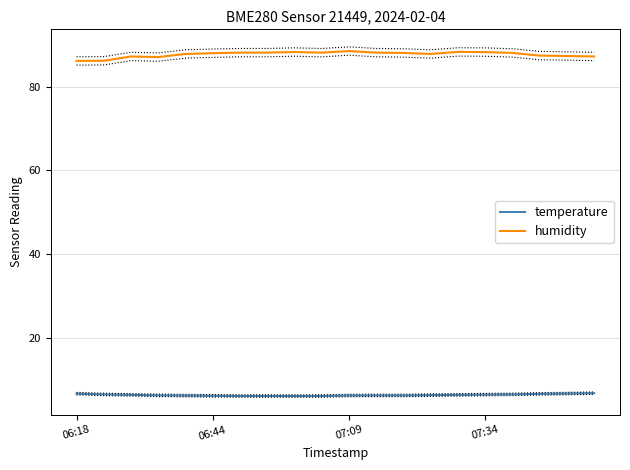

The value of temperature at 13 is 8.3. True or false?

False